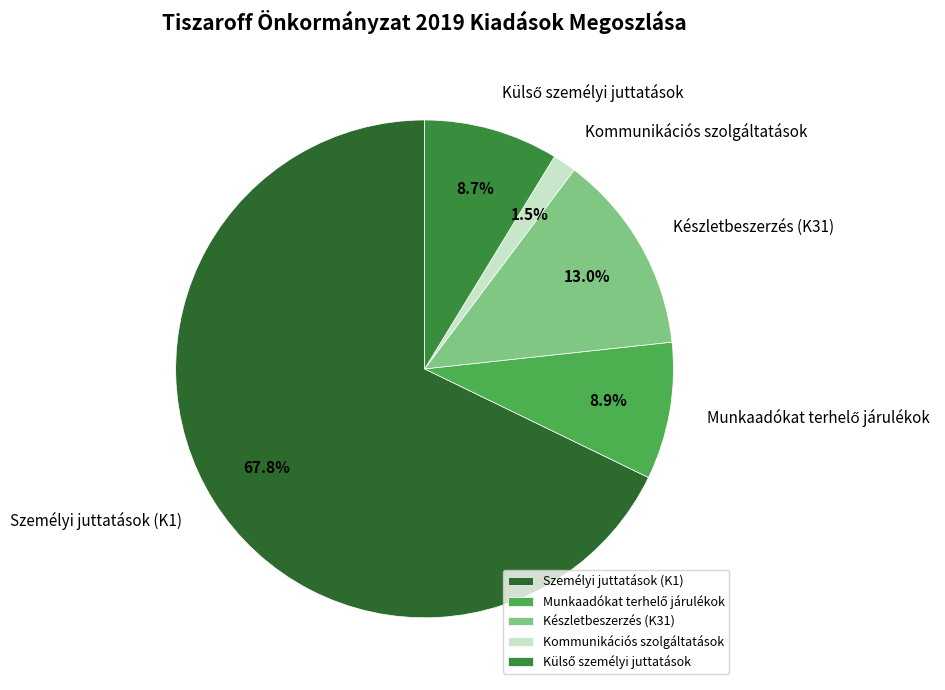

Which category accounts for the majority?

Személyi juttatások (K1)